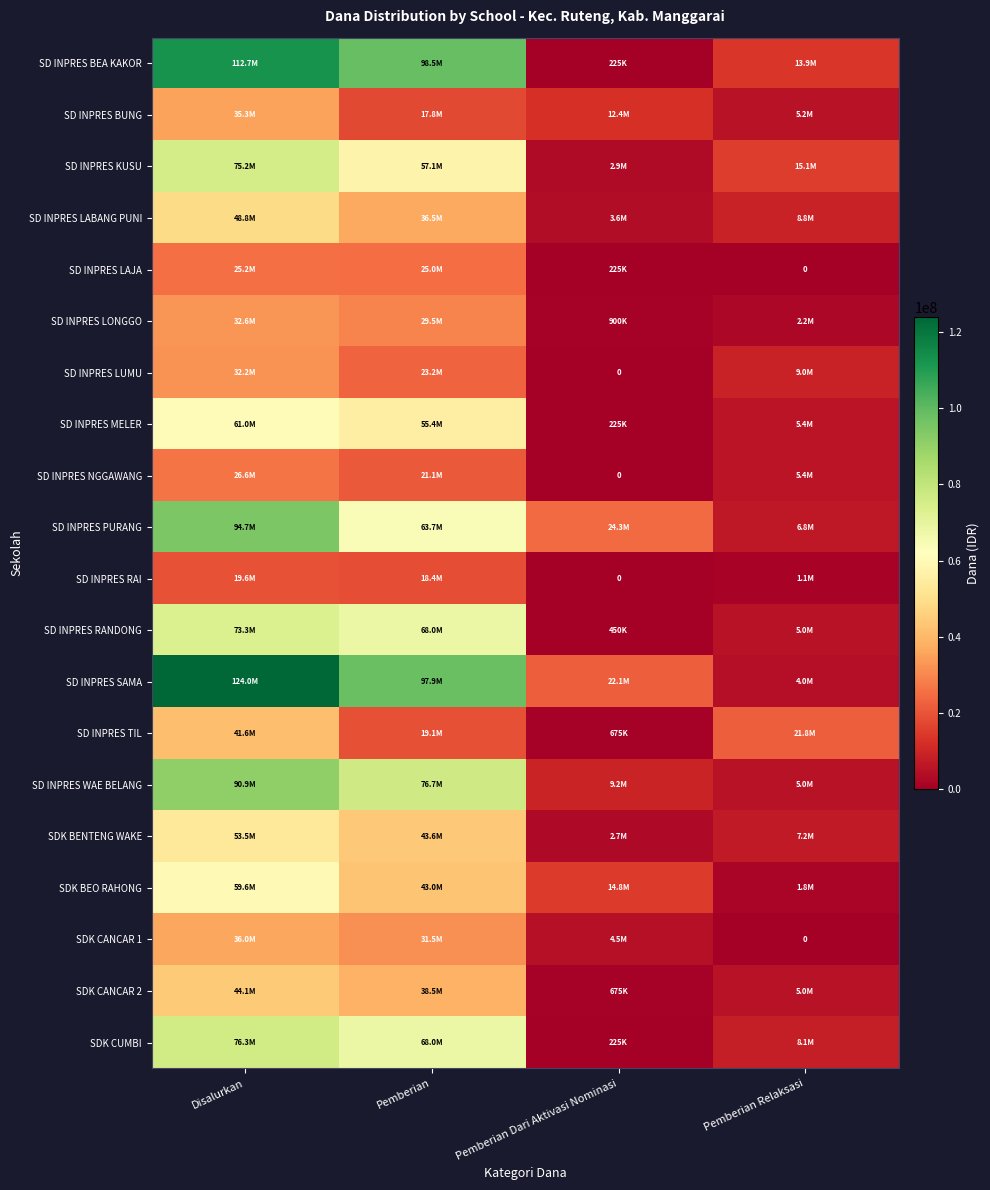

What is the sum of the SD INPRES PURANG values at Pemberian and Pemberian Relaksasi?

70425000